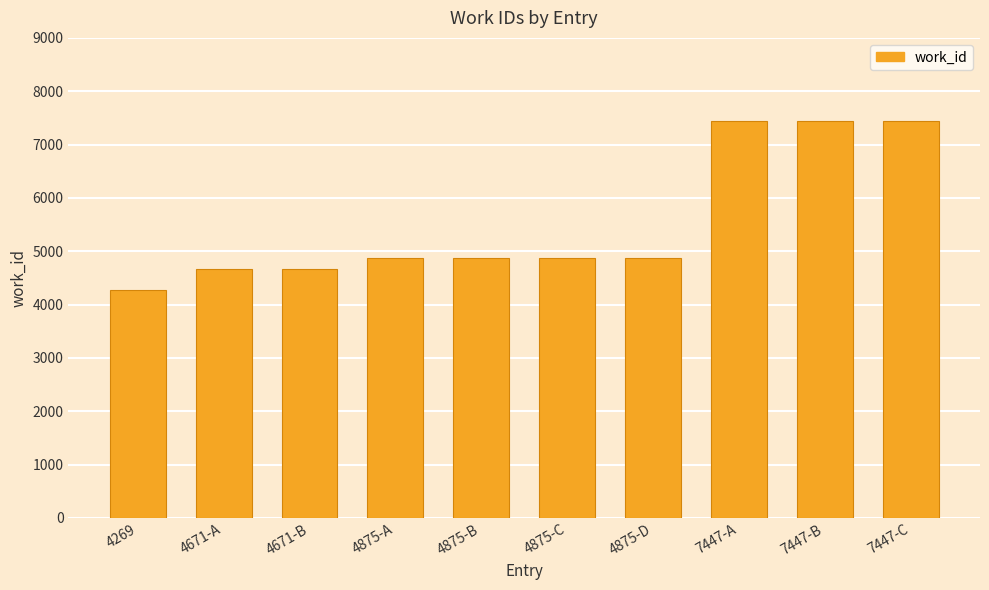

Which has a higher value, 7447-C or 4671-B?

7447-C